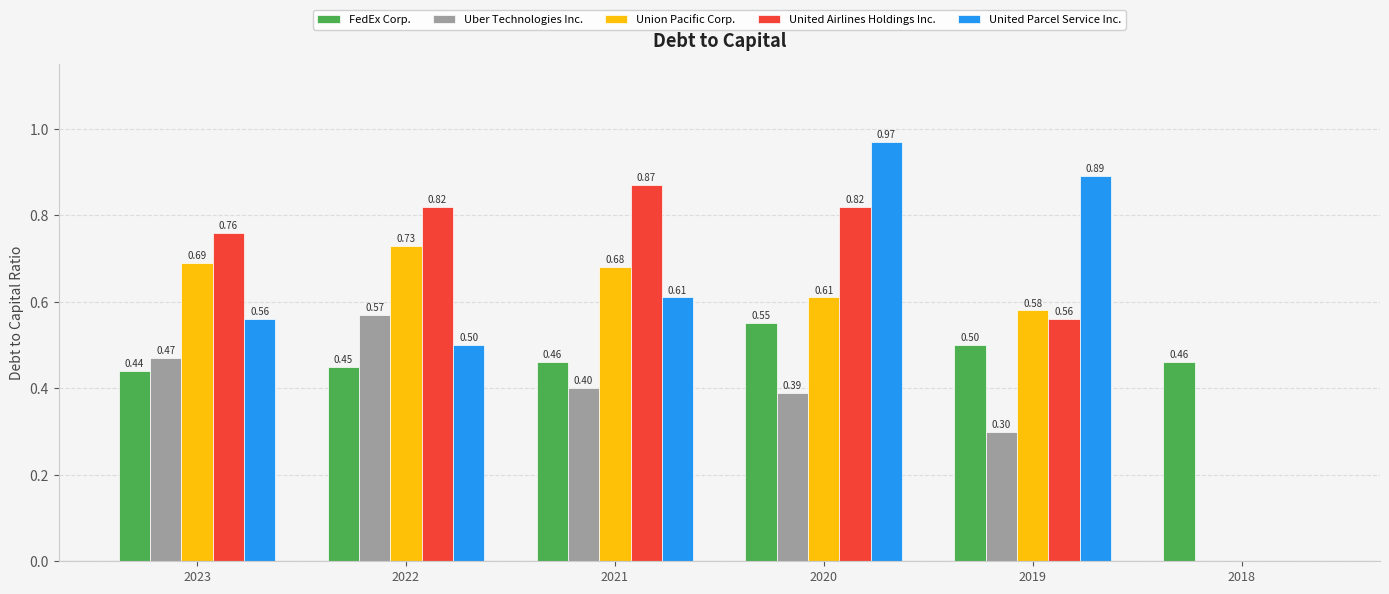

What is the spread (max minus min) of values at 2023?

0.3